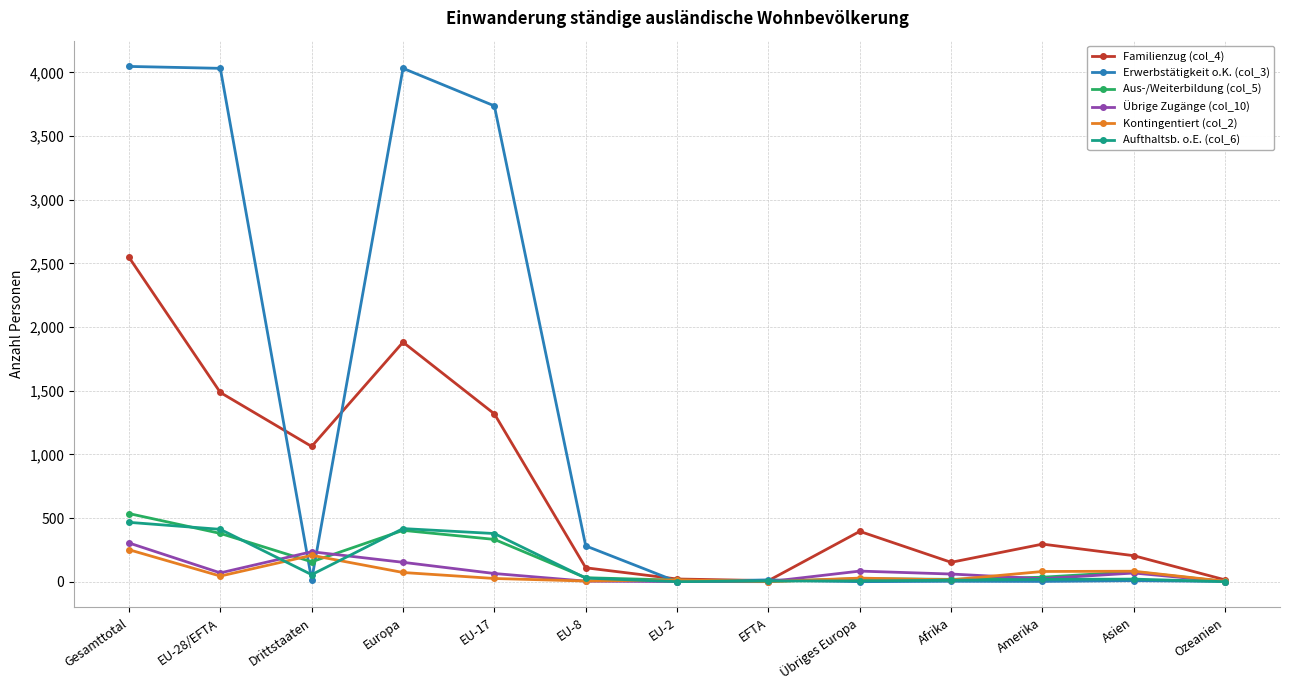

What is the difference between the Übrige Zugänge (col_10) values at Europa and Afrika?

92